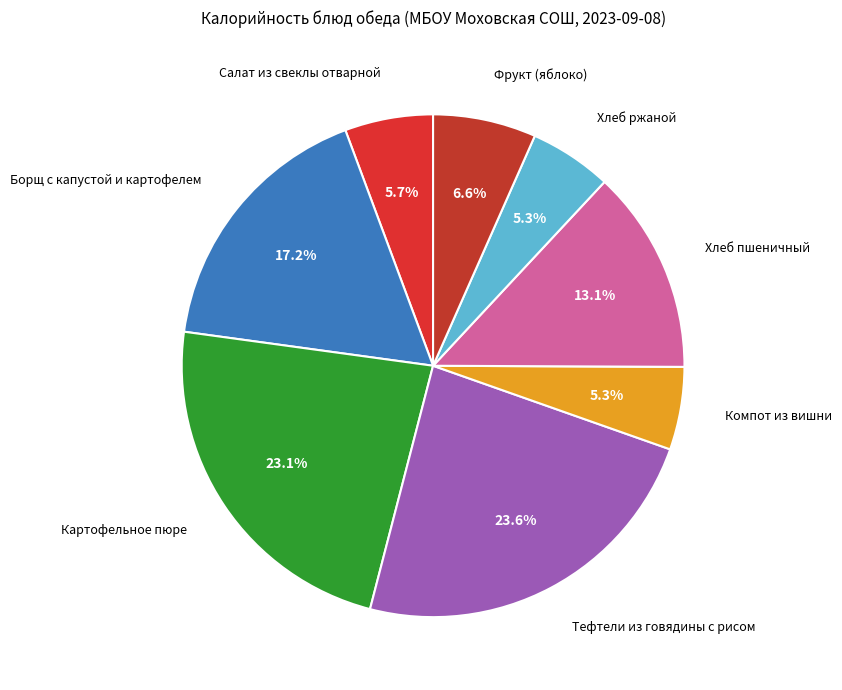

Is it true that Хлеб пшеничный is 1% of the pie?

False